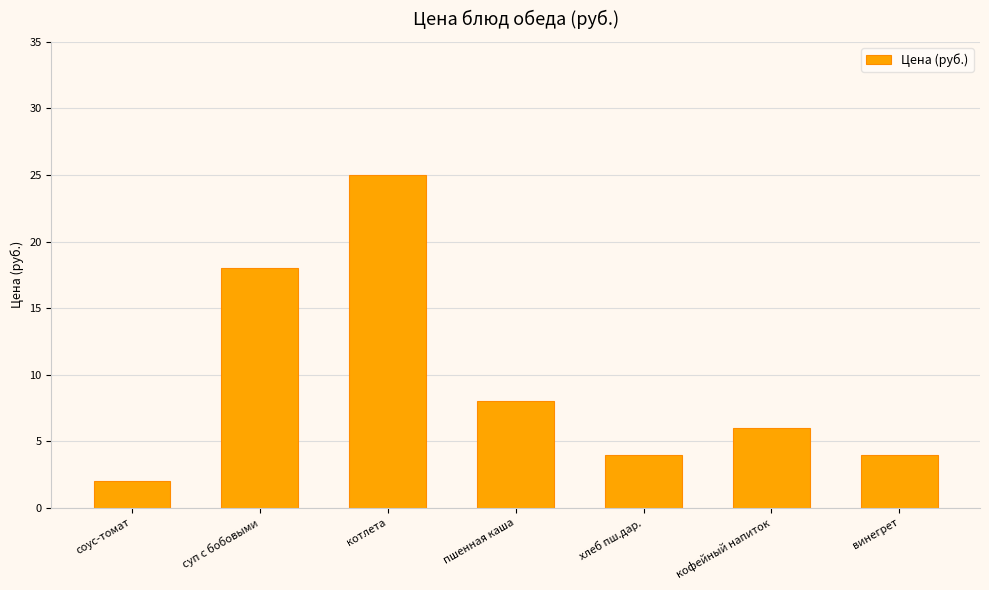

How many distinct data groups are displayed?

1